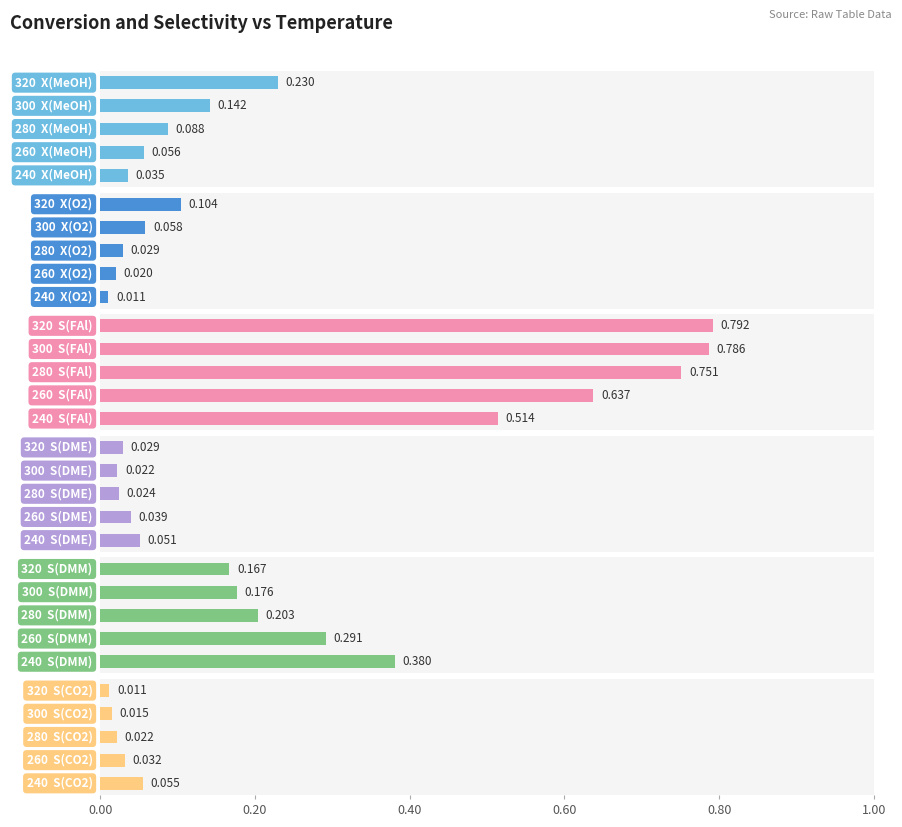

True or false: S(DMM) has a value of 0.4 at 0.2.

False